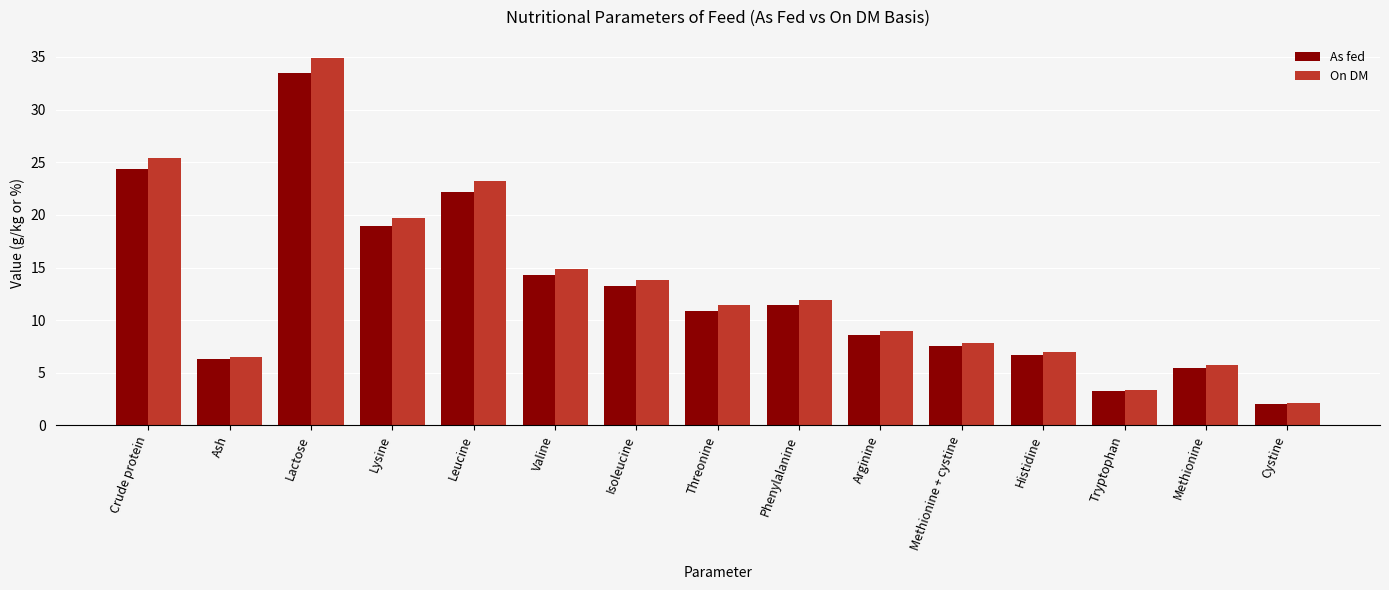

The value of As fed at Tryptophan is 5.6. True or false?

False